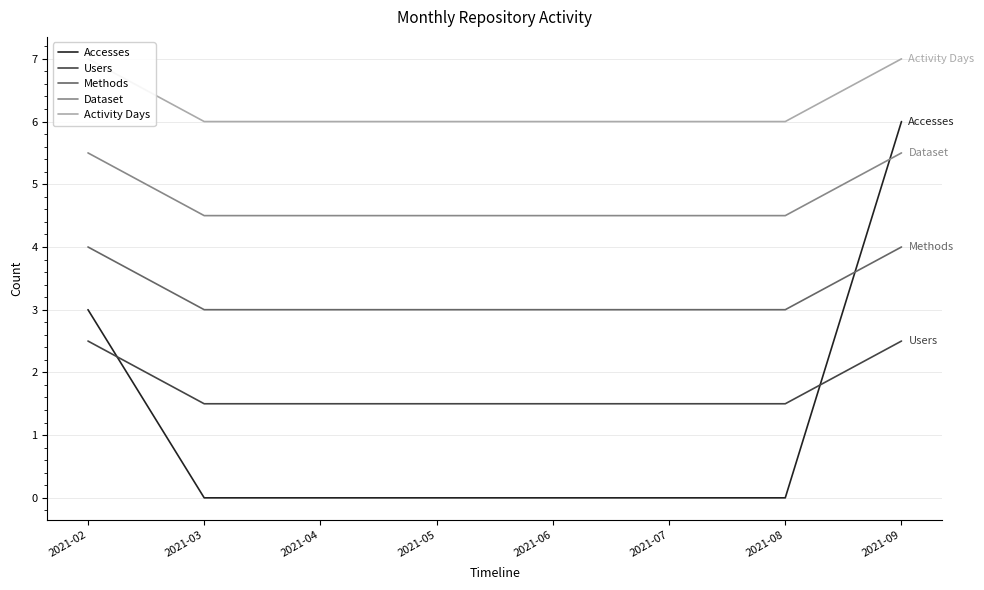

Where is Activity Days nearest to the value 6?

2021-03